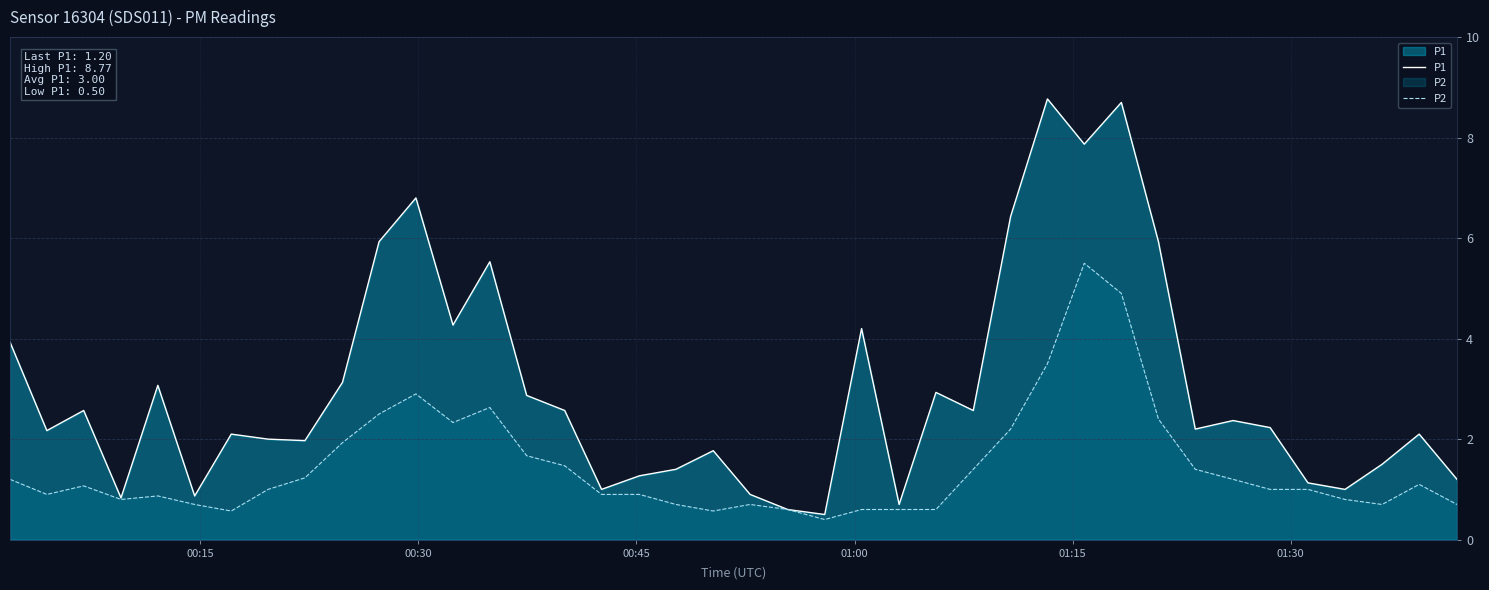

What is the lowest value of the P1 series?

0.5